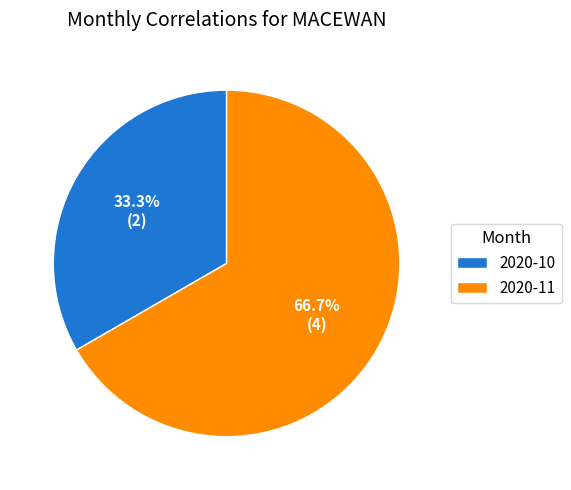

To the nearest percent, what is the difference between the largest and smallest slice percentages?

33%